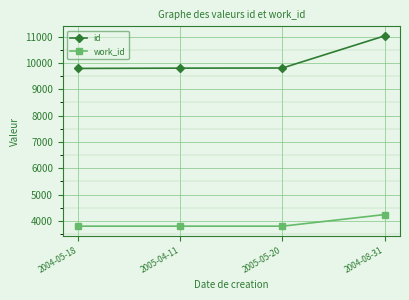

True or false: id and work_id intersect in this chart.

False